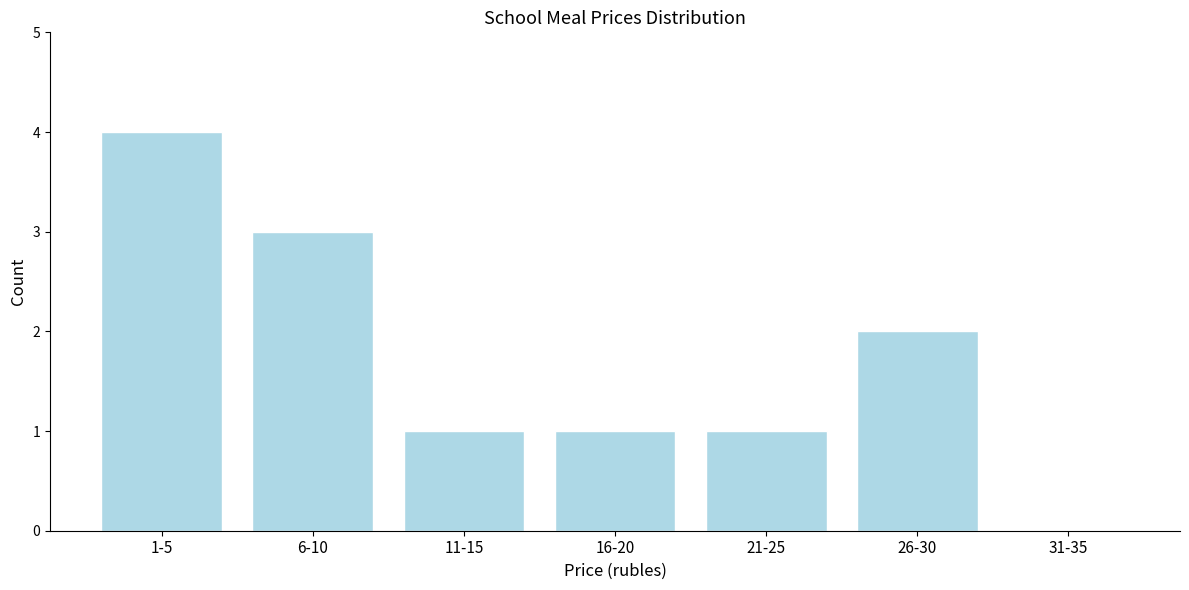

Reading left to right, what are all the values shown in this chart?

1-5=4	6-10=3	11-15=1	16-20=1	21-25=1	26-30=2	31-35=0